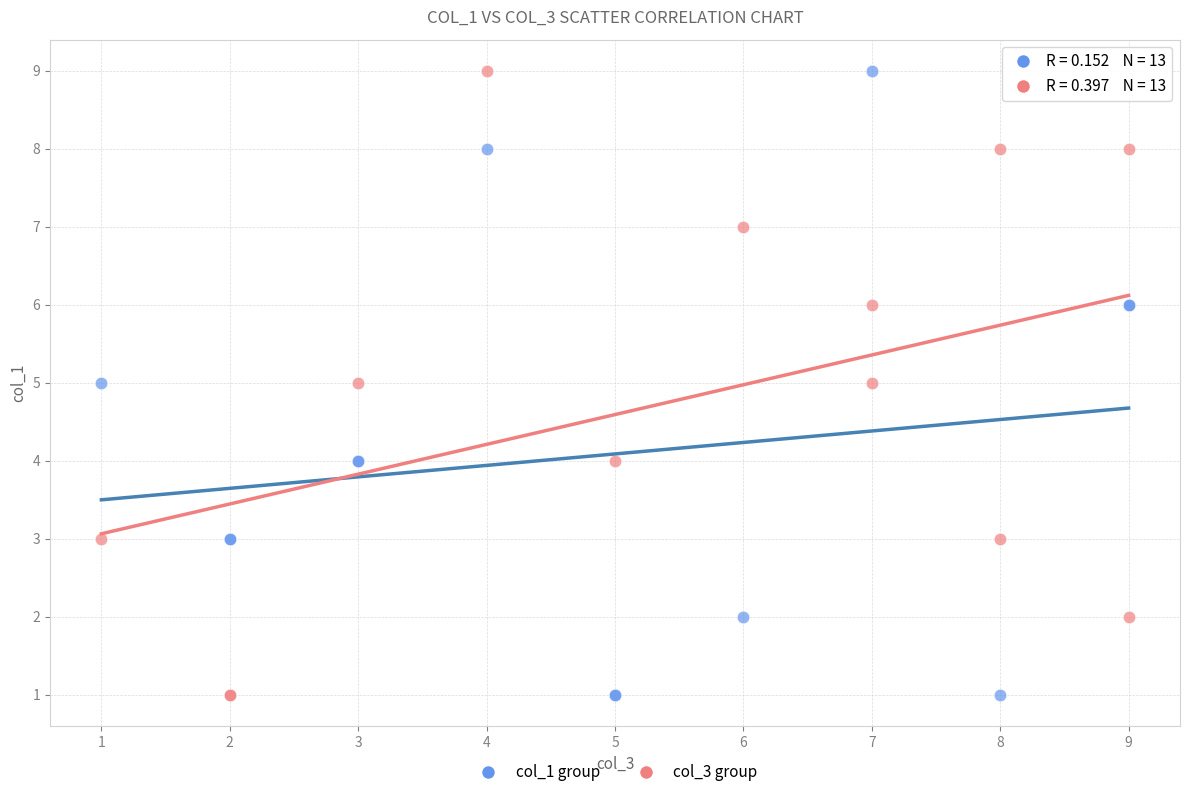

What are all the series names shown in the legend?

col_1 group, col_3 group